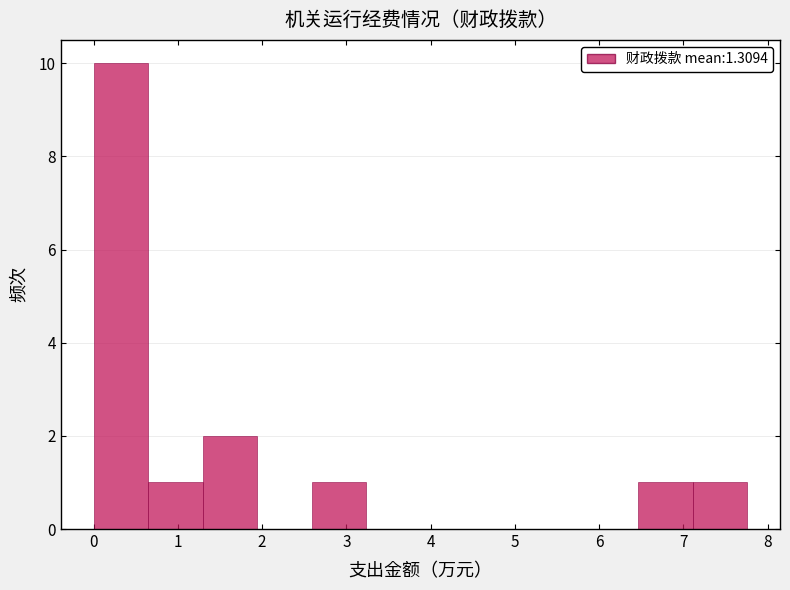

Reading left to right, list every bar in this chart as the range it spans on the x-axis followed by its height. Neither the bar edges nor the heights are printed on the chart, so give them approximately, as read against the axes.

0.0 to 0.6: 10
0.6 to 1.3: 1
1.3 to 1.9: 2
1.9 to 2.6: 0
2.6 to 3.2: 1
3.2 to 3.9: 0
3.9 to 4.5: 0
4.5 to 5.2: 0
5.2 to 5.8: 0
5.8 to 6.5: 0
6.5 to 7.1: 1
7.1 to 7.8: 1